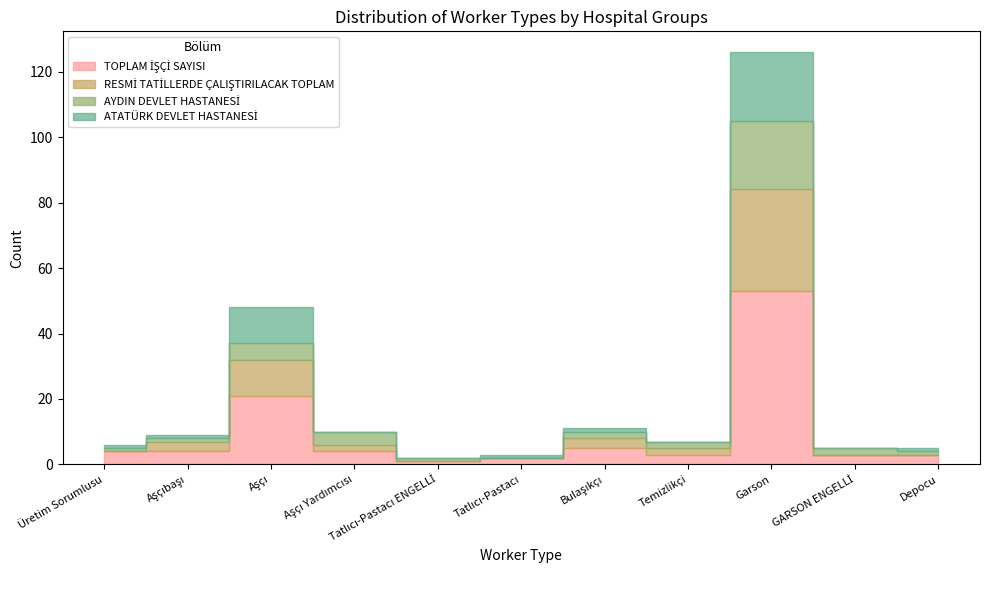

Is it true that RESMİ TATİLLERDE ÇALIŞTIRILACAK TOPLAM equals 0 at Üretim Sorumlusu?

True